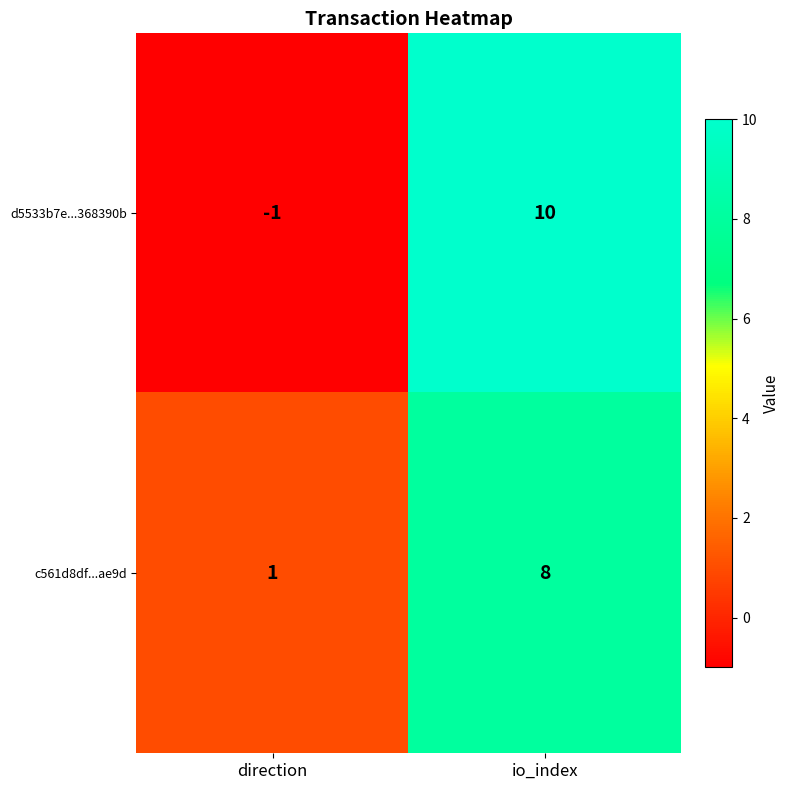

What is the total value across all series at io_index?

18